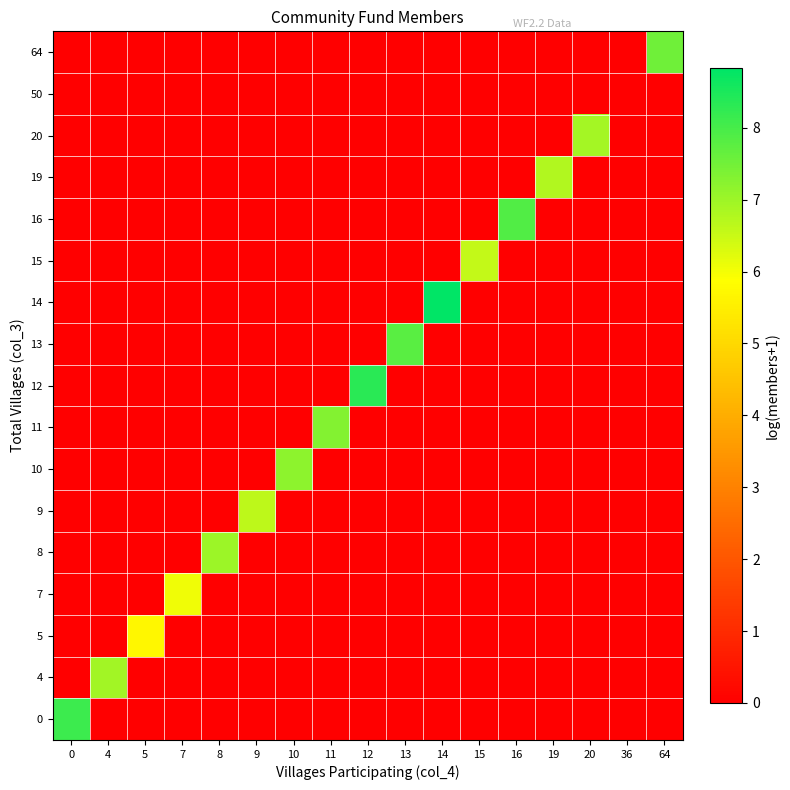

Reading left to right, extract all data points from this chart.

0: 0=8.1	4=0.0	5=0.0	7=0.0	8=0.0	9=0.0	10=0.0	11=0.0	12=0.0	13=0.0	14=0.0	15=0.0	16=0.0	19=0.0	20=0.0	36=0.0	64=0.0
4: 0=0.0	4=6.9	5=0.0	7=0.0	8=0.0	9=0.0	10=0.0	11=0.0	12=0.0	13=0.0	14=0.0	15=0.0	16=0.0	19=0.0	20=0.0	36=0.0	64=0.0
5: 0=0.0	4=0.0	5=5.7	7=0.0	8=0.0	9=0.0	10=0.0	11=0.0	12=0.0	13=0.0	14=0.0	15=0.0	16=0.0	19=0.0	20=0.0	36=0.0	64=0.0
7: 0=0.0	4=0.0	5=0.0	7=6.0	8=0.0	9=0.0	10=0.0	11=0.0	12=0.0	13=0.0	14=0.0	15=0.0	16=0.0	19=0.0	20=0.0	36=0.0	64=0.0
8: 0=0.0	4=0.0	5=0.0	7=0.0	8=7.0	9=0.0	10=0.0	11=0.0	12=0.0	13=0.0	14=0.0	15=0.0	16=0.0	19=0.0	20=0.0	36=0.0	64=0.0
9: 0=0.0	4=0.0	5=0.0	7=0.0	8=0.0	9=6.6	10=0.0	11=0.0	12=0.0	13=0.0	14=0.0	15=0.0	16=0.0	19=0.0	20=0.0	36=0.0	64=0.0
10: 0=0.0	4=0.0	5=0.0	7=0.0	8=0.0	9=0.0	10=7.2	11=0.0	12=0.0	13=0.0	14=0.0	15=0.0	16=0.0	19=0.0	20=0.0	36=0.0	64=0.0
11: 0=0.0	4=0.0	5=0.0	7=0.0	8=0.0	9=0.0	10=0.0	11=7.3	12=0.0	13=0.0	14=0.0	15=0.0	16=0.0	19=0.0	20=0.0	36=0.0	64=0.0
12: 0=0.0	4=0.0	5=0.0	7=0.0	8=0.0	9=0.0	10=0.0	11=0.0	12=8.3	13=0.0	14=0.0	15=0.0	16=0.0	19=0.0	20=0.0	36=0.0	64=0.0
13: 0=0.0	4=0.0	5=0.0	7=0.0	8=0.0	9=0.0	10=0.0	11=0.0	12=0.0	13=7.8	14=0.0	15=0.0	16=0.0	19=0.0	20=0.0	36=0.0	64=0.0
14: 0=0.0	4=0.0	5=0.0	7=0.0	8=0.0	9=0.0	10=0.0	11=0.0	12=0.0	13=0.0	14=8.8	15=0.0	16=0.0	19=0.0	20=0.0	36=0.0	64=0.0
15: 0=0.0	4=0.0	5=0.0	7=0.0	8=0.0	9=0.0	10=0.0	11=0.0	12=0.0	13=0.0	14=0.0	15=6.6	16=0.0	19=0.0	20=0.0	36=0.0	64=0.0
16: 0=0.0	4=0.0	5=0.0	7=0.0	8=0.0	9=0.0	10=0.0	11=0.0	12=0.0	13=0.0	14=0.0	15=0.0	16=7.9	19=0.0	20=0.0	36=0.0	64=0.0
19: 0=0.0	4=0.0	5=0.0	7=0.0	8=0.0	9=0.0	10=0.0	11=0.0	12=0.0	13=0.0	14=0.0	15=0.0	16=0.0	19=6.8	20=0.0	36=0.0	64=0.0
20: 0=0.0	4=0.0	5=0.0	7=0.0	8=0.0	9=0.0	10=0.0	11=0.0	12=0.0	13=0.0	14=0.0	15=0.0	16=0.0	19=0.0	20=6.9	36=0.0	64=0.0
50: 0=0.0	4=0.0	5=0.0	7=0.0	8=0.0	9=0.0	10=0.0	11=0.0	12=0.0	13=0.0	14=0.0	15=0.0	16=0.0	19=0.0	20=0.0	36=0.0	64=0.0
64: 0=0.0	4=0.0	5=0.0	7=0.0	8=0.0	9=0.0	10=0.0	11=0.0	12=0.0	13=0.0	14=0.0	15=0.0	16=0.0	19=0.0	20=0.0	36=0.0	64=7.5